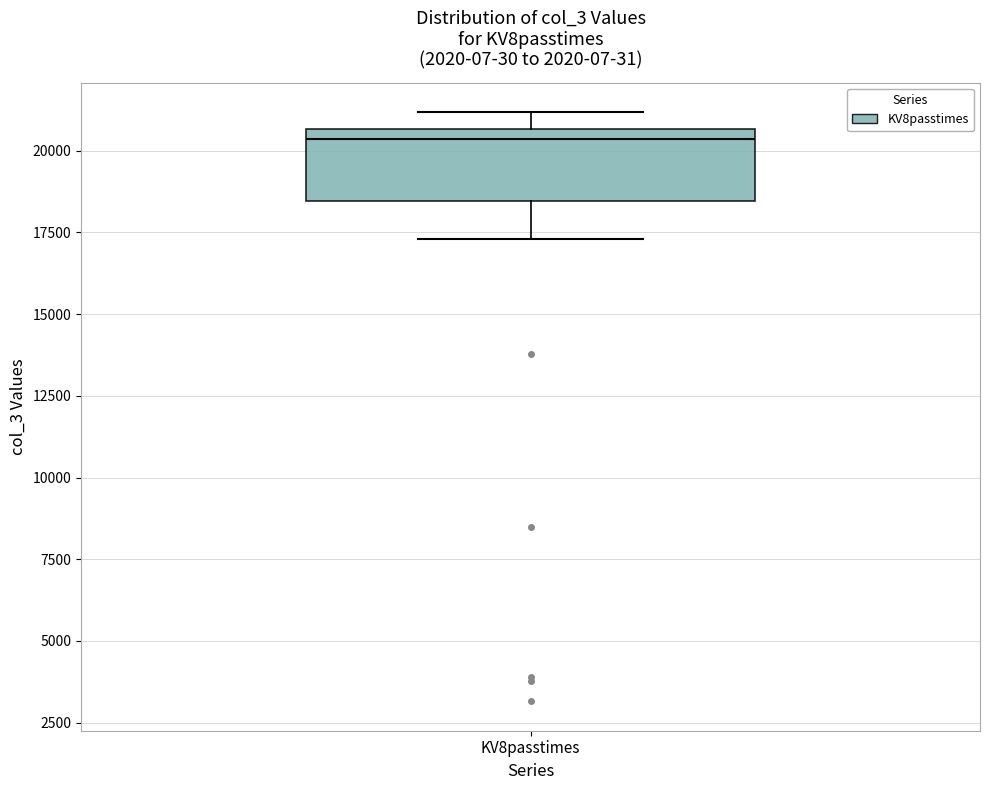

Where does the upper whisker of the box for KV8passtimes end on the y-axis? The values are not printed on the chart, so give them approximately, as read against the axis.

21000